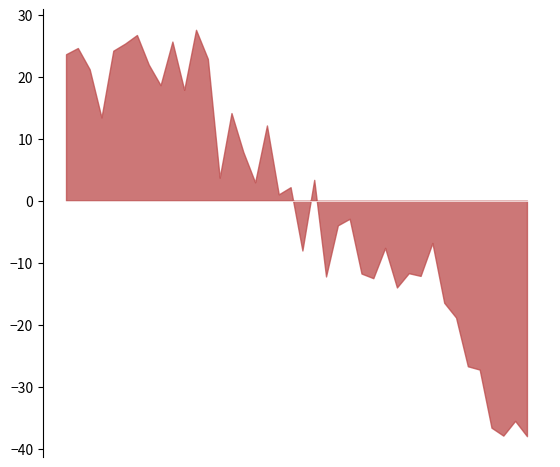

What is the difference between the maximum and minimum values?

65.6